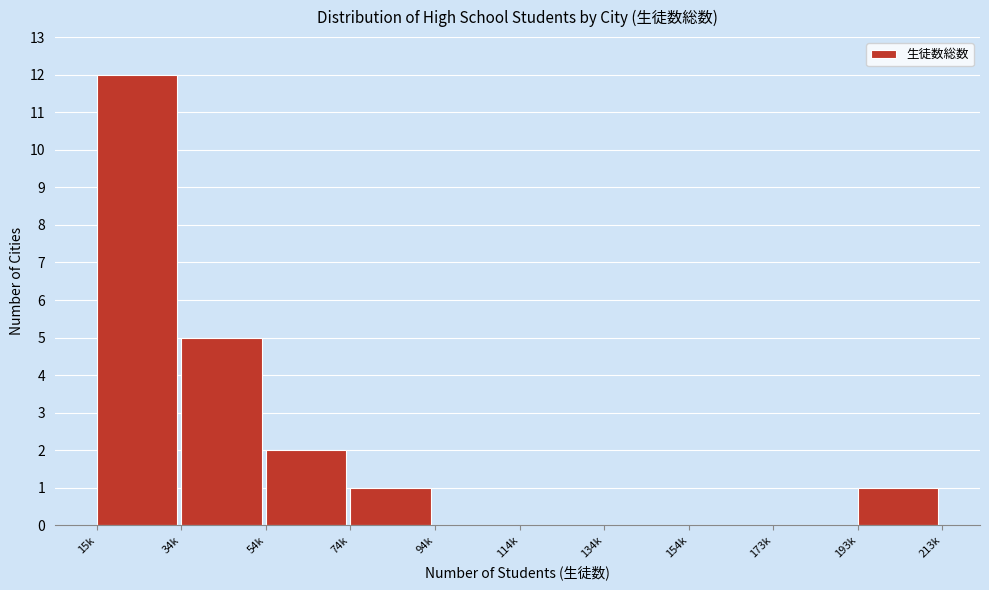

Reading left to right, what are all the values shown in this chart?

15k=12	34k=5	54k=2	74k=1	94k=0	114k=0	134k=0	154k=0	173k=0	193k=1